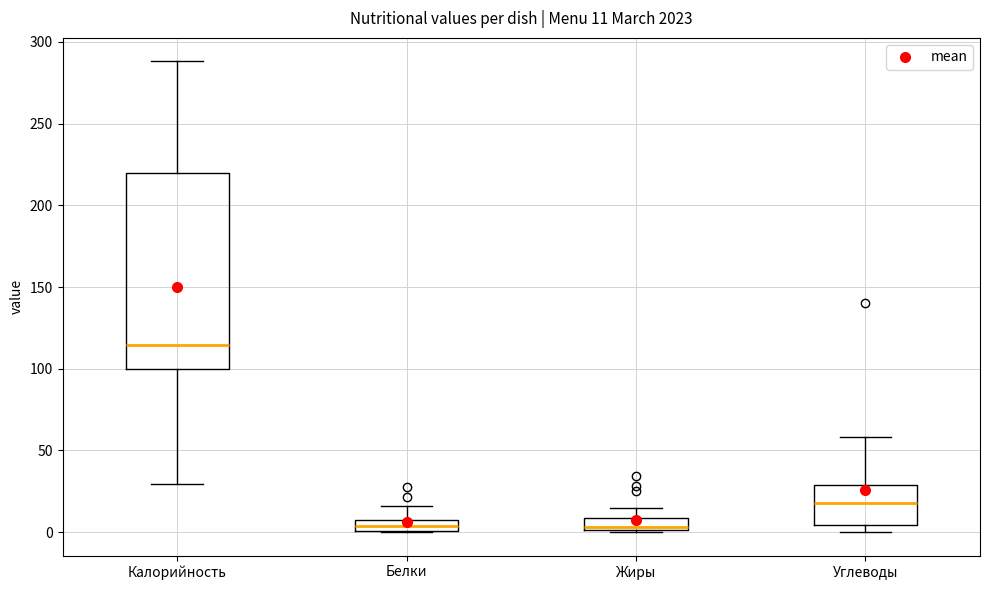

Comparing the boxes themselves (not the whiskers), which one is the tallest?

Калорийность